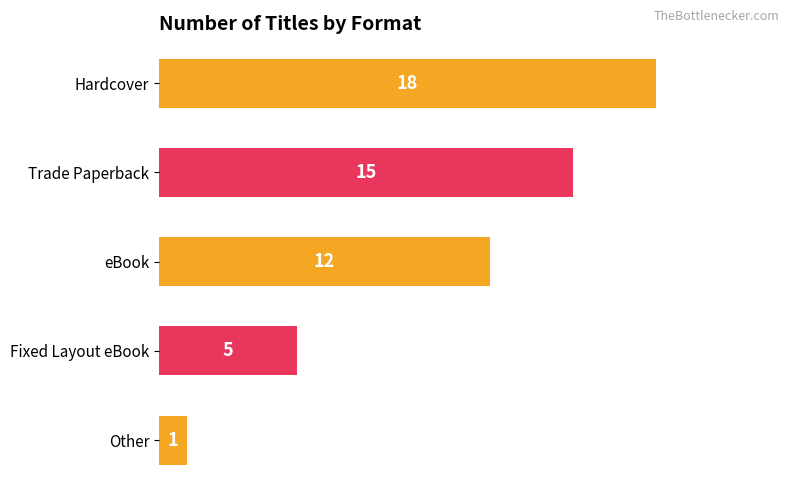

The chart shows a value of 1 at Other. True or false?

True